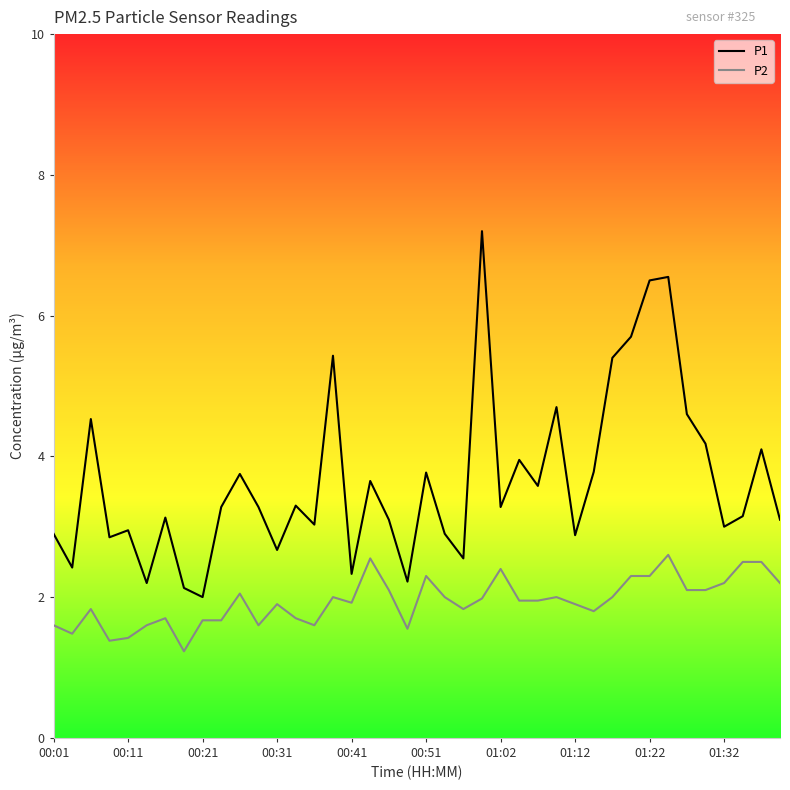

Which series has the widest spread of values?

P1